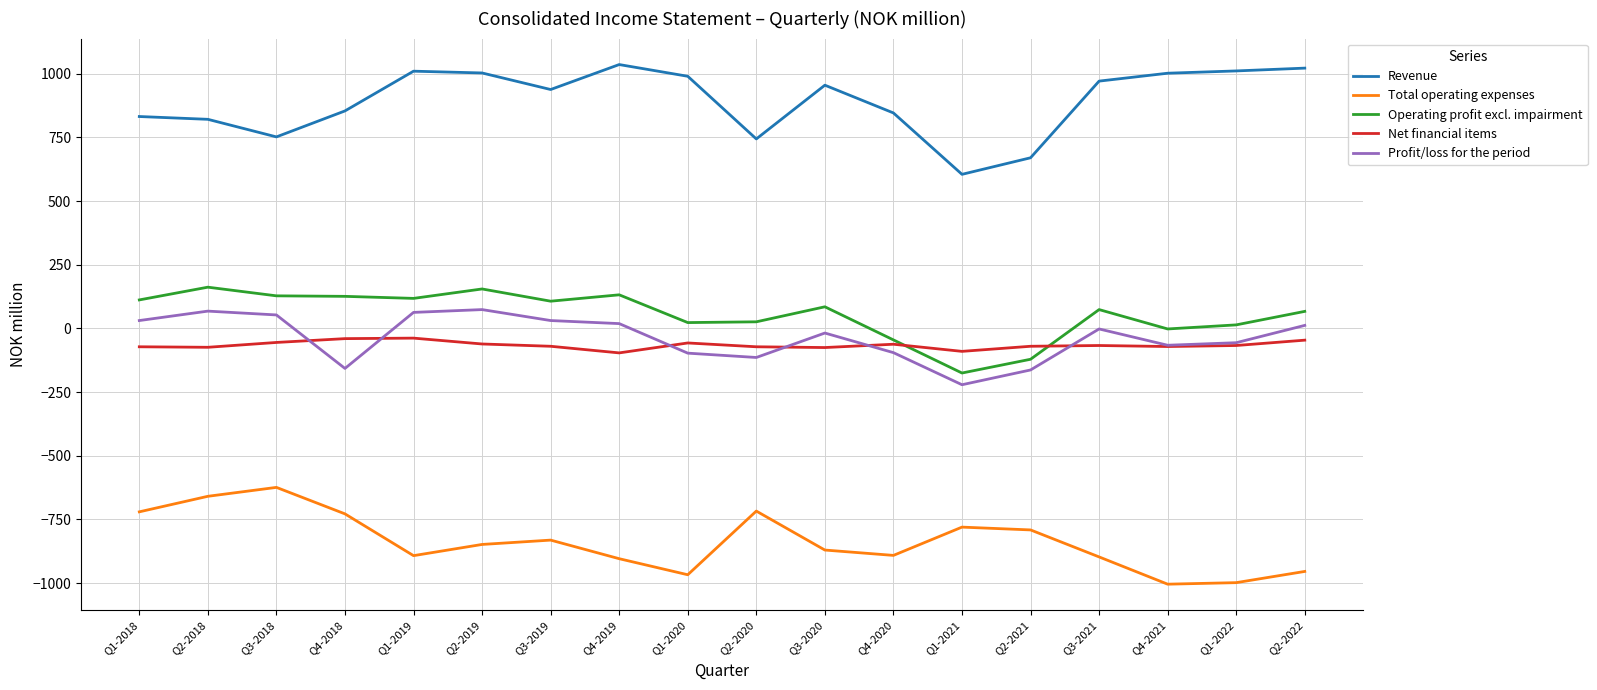

True or false: Total operating expenses and Profit/loss for the period cross at least once.

False